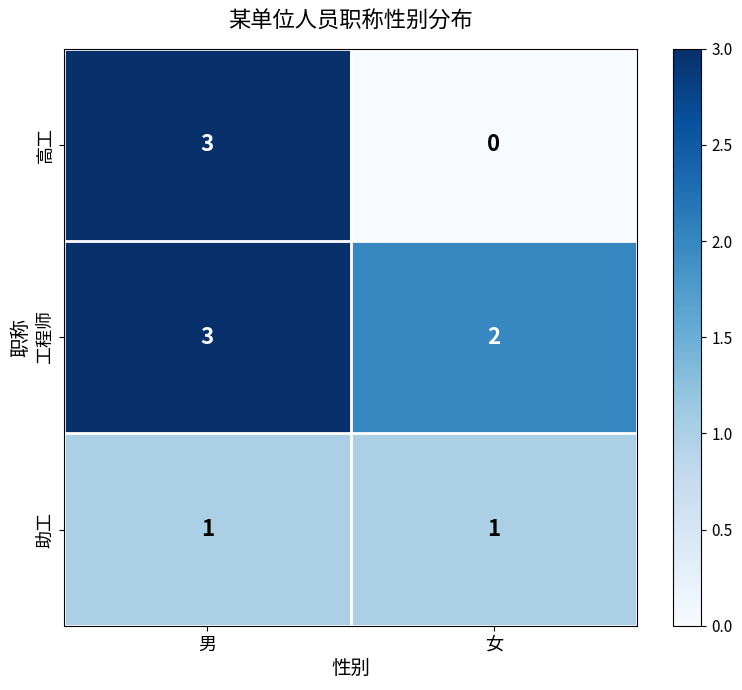

List the series in order of their overall mean, highest first.

工程师, 高工, 助工